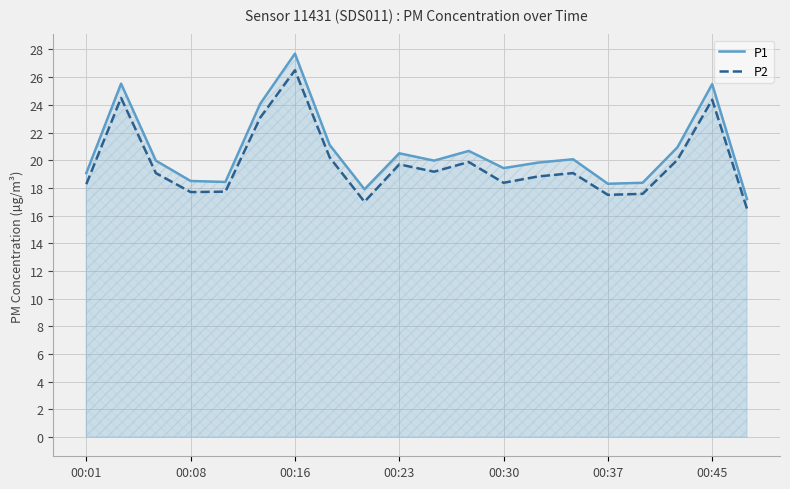

Does the chart have visible grid lines?

Yes